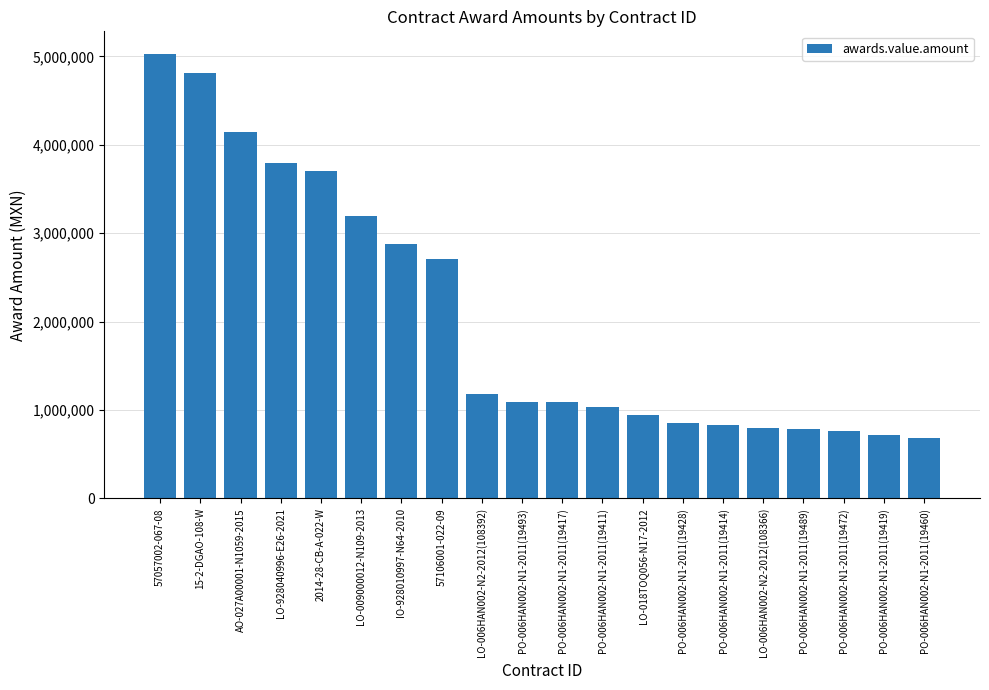

What is the difference between the maximum and minimum values?

4348373.4